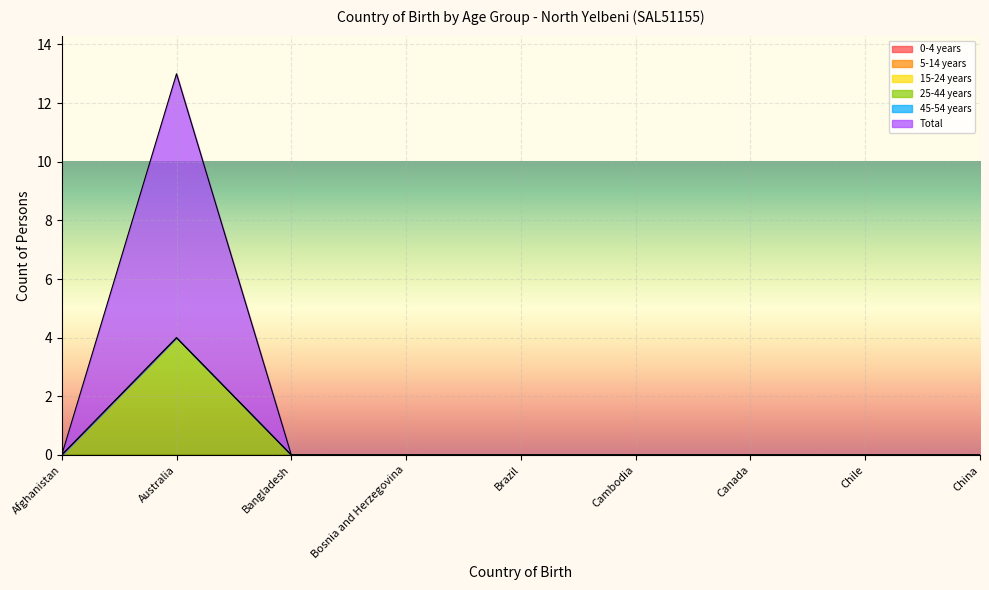

What position from the left is Afghanistan?

1